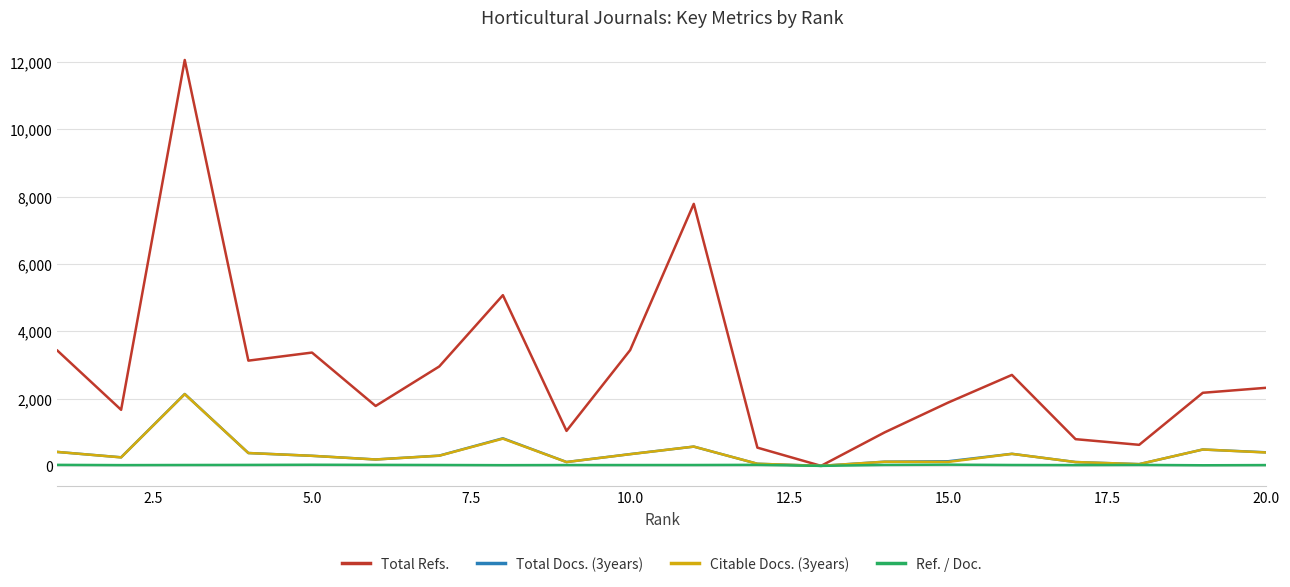

Which series has the widest spread of values?

Total Refs.